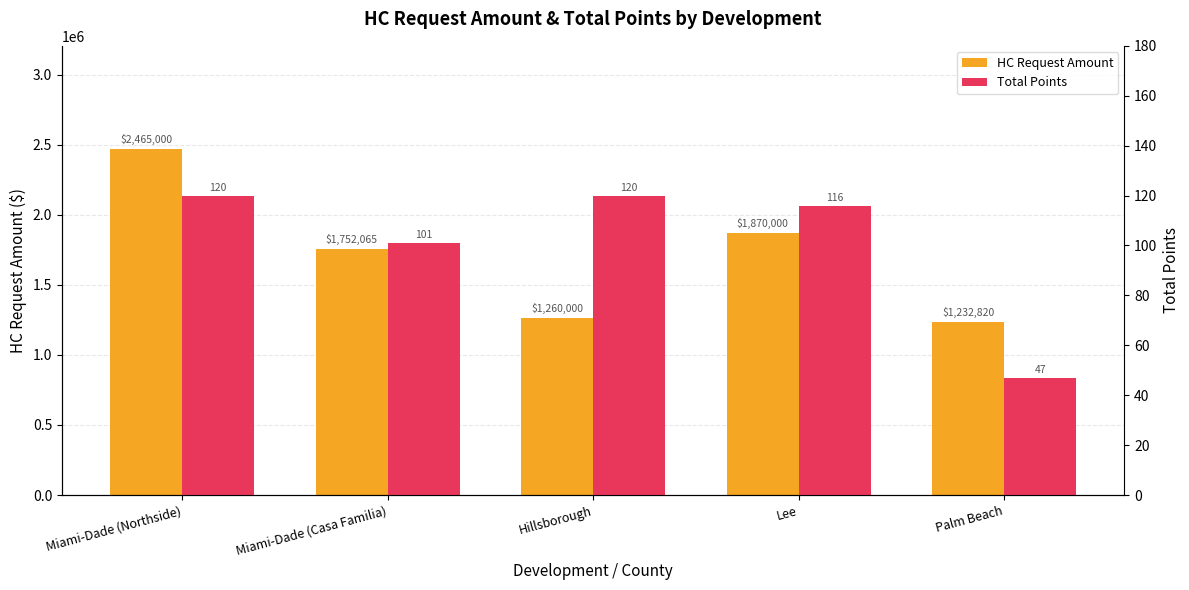

List the labels in order of HC Request Amount value, largest first.

Miami-Dade (Northside), Lee, Miami-Dade (Casa Familia), Hillsborough, Palm Beach